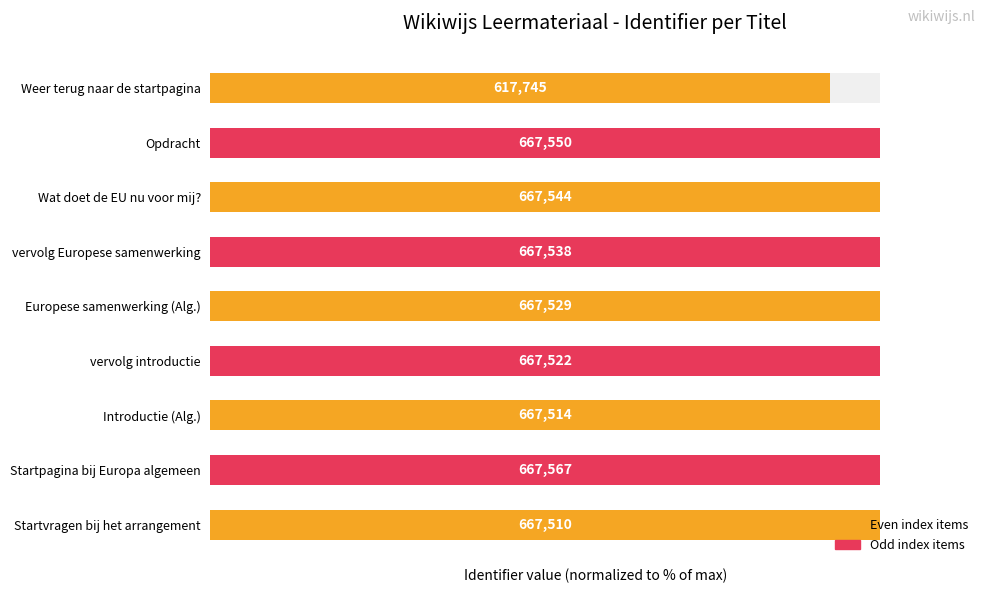

What is the approximate value at Europese samenwerking (Alg.)?

100.0